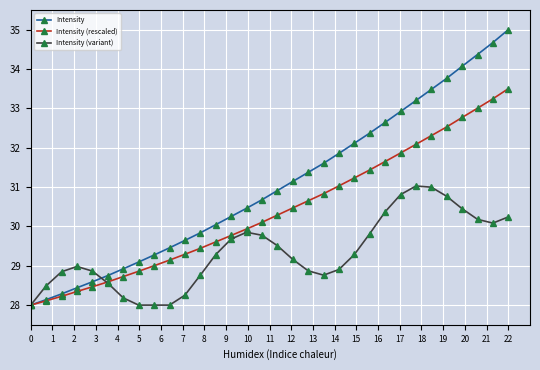

What is the smallest value displayed?

28.0